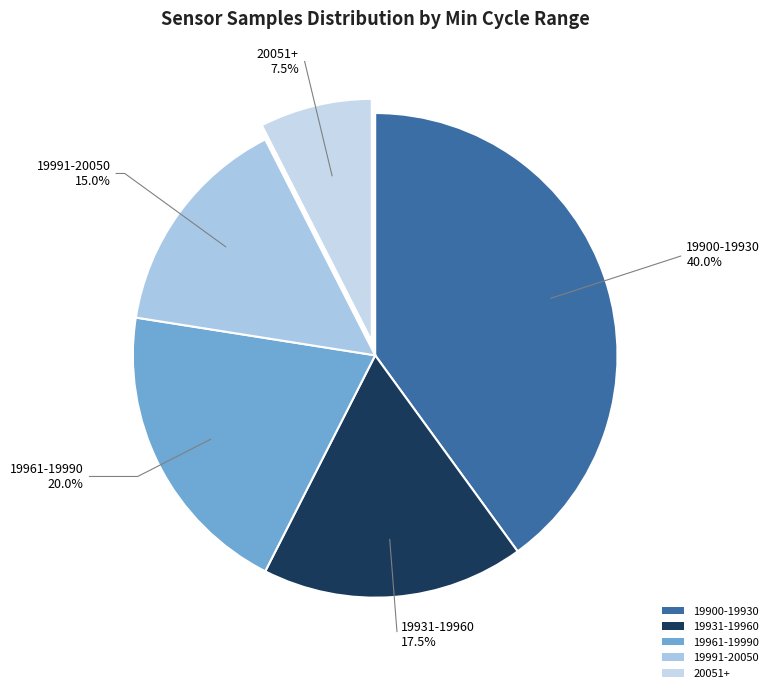

What is the ratio of the value at 19991-20050 to the value at 20051+?

2.0